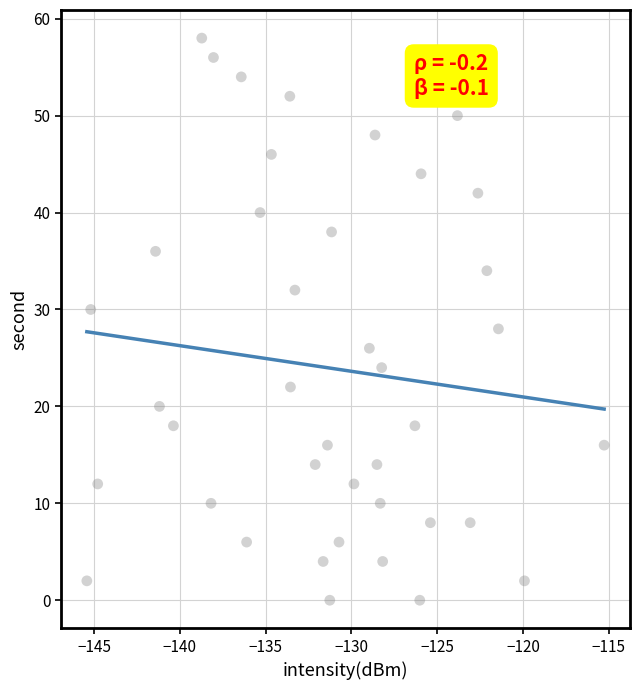

How many data points are displayed?

40